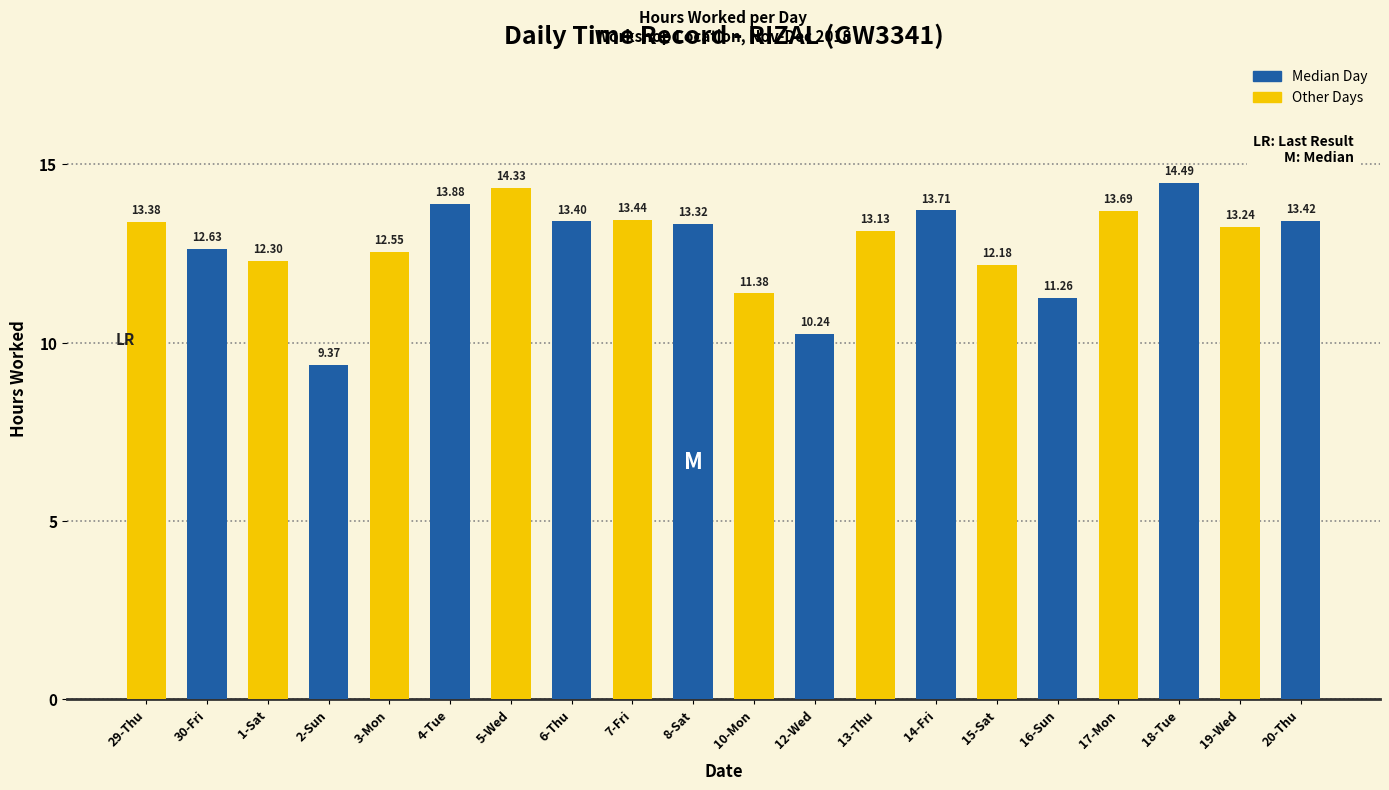

List the labels in order of value, smallest first.

2-Sun, 12-Wed, 16-Sun, 10-Mon, 15-Sat, 1-Sat, 3-Mon, 30-Fri, 13-Thu, 19-Wed, 8-Sat, 29-Thu, 6-Thu, 20-Thu, 7-Fri, 17-Mon, 14-Fri, 4-Tue, 5-Wed, 18-Tue